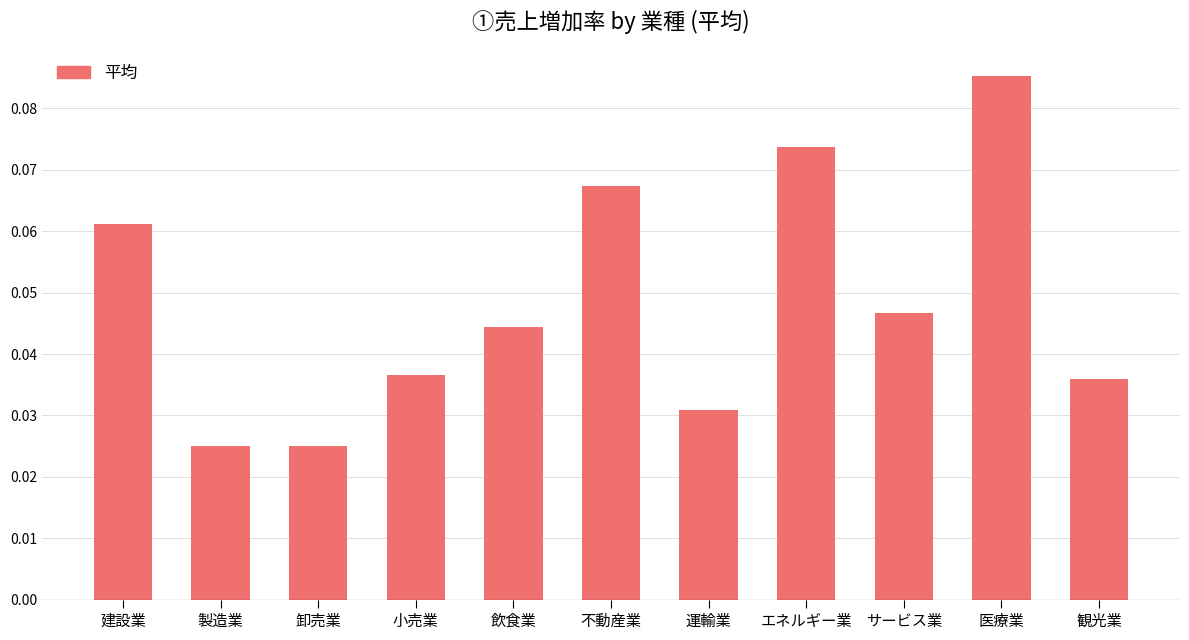

Which category has the highest value across all series?

医療業